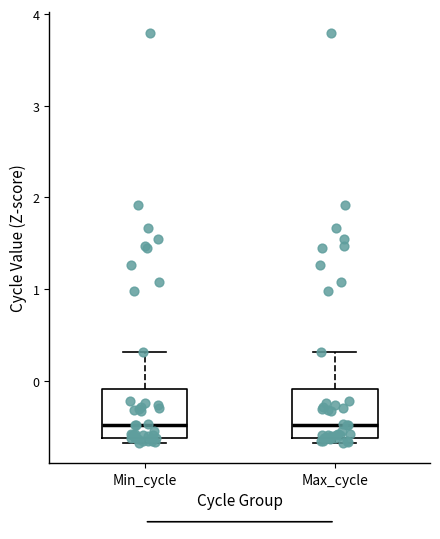

Where does the upper whisker of the box for Min_cycle end on the y-axis? The values are not printed on the chart, so give them approximately, as read against the axis.

0.3